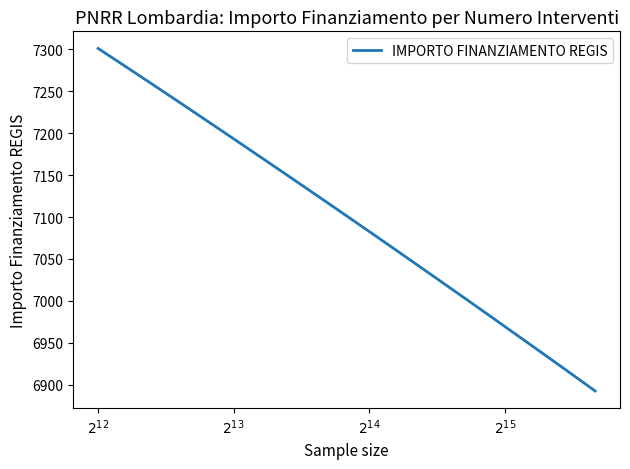

Is this an area chart (filled region under the line)?

No